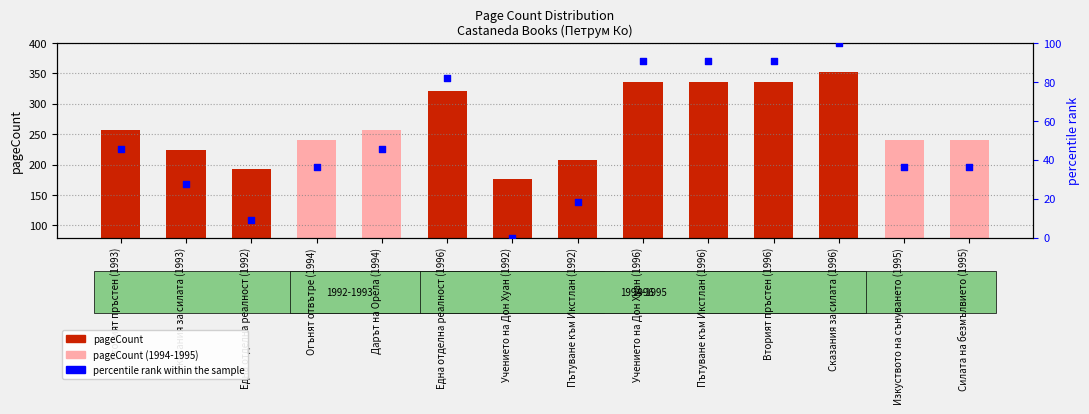

Which series has the widest spread of Y values?

pageCount